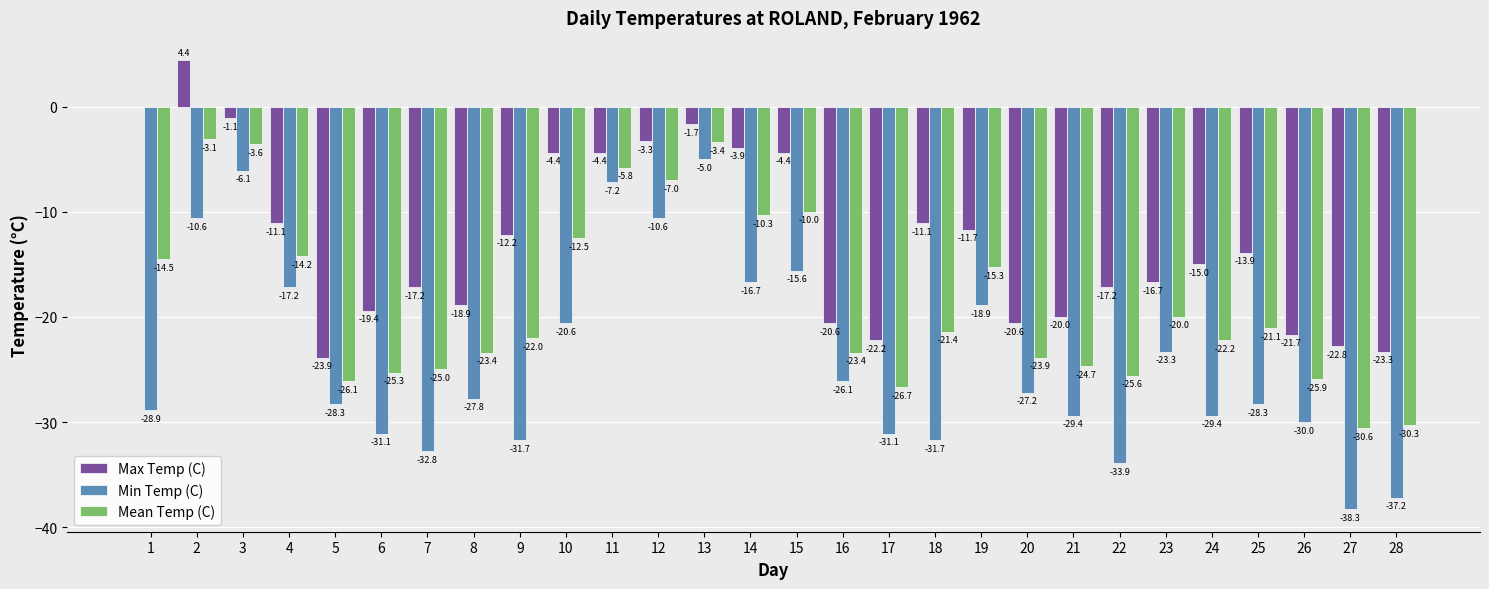

True or false: Min Temp (C) has a value of -13.5 at 24.

False